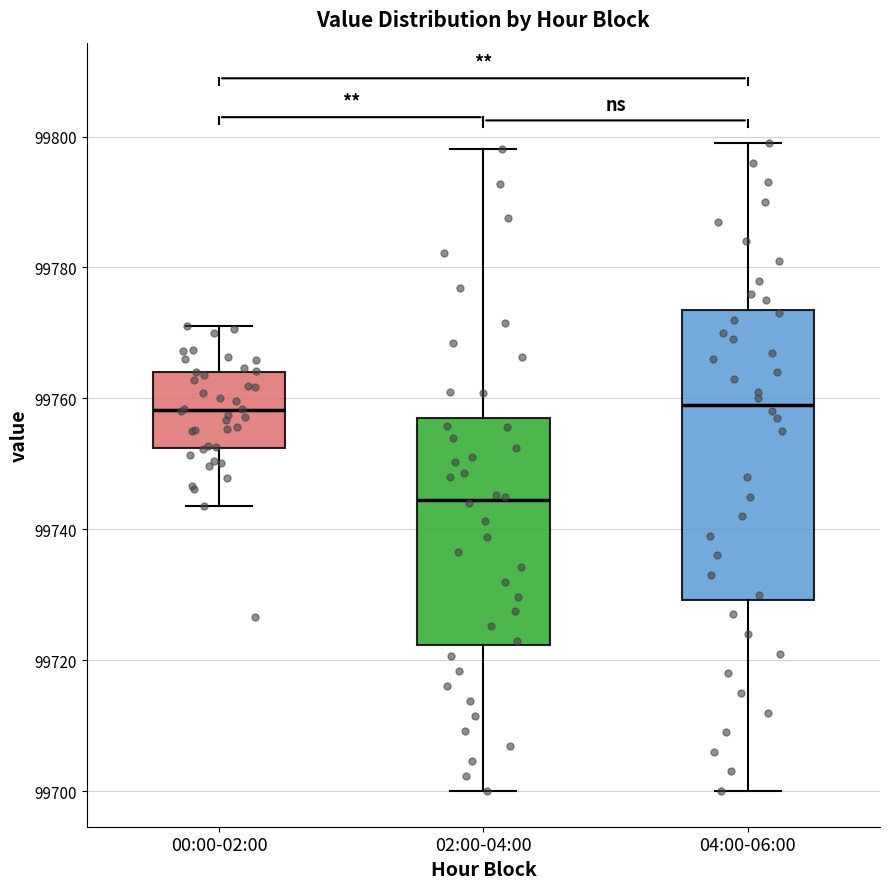

Reading left to right, transcribe this box plot: for each box, give where its median line is, the range the box spans, and where its two whiskers end, as read against the y-axis. The values are not printed on the chart, so give them approximately, as read against the axis.

00:00-02:00: median 99758, box 99752 to 99764, whiskers 99744 to 99772
02:00-04:00: median 99744, box 99722 to 99758, whiskers 99700 to 99798
04:00-06:00: median 99760, box 99730 to 99774, whiskers 99700 to 99800